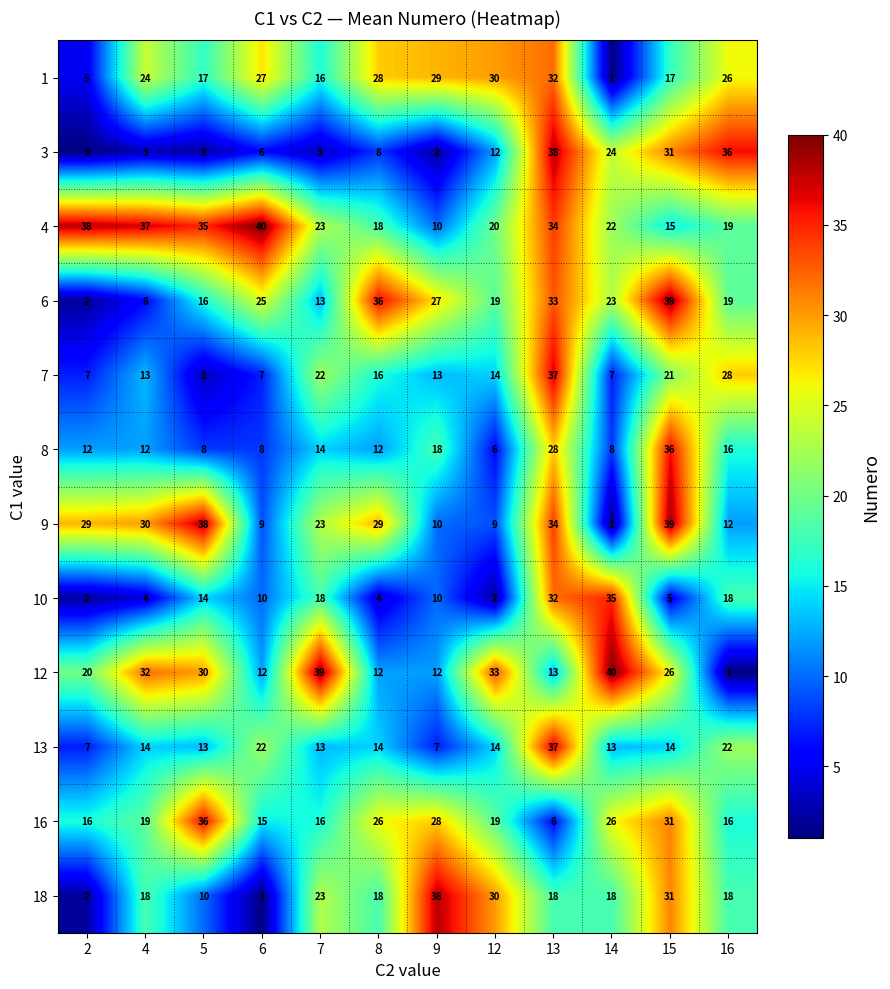

Which category has the highest value in the 9 series?

15